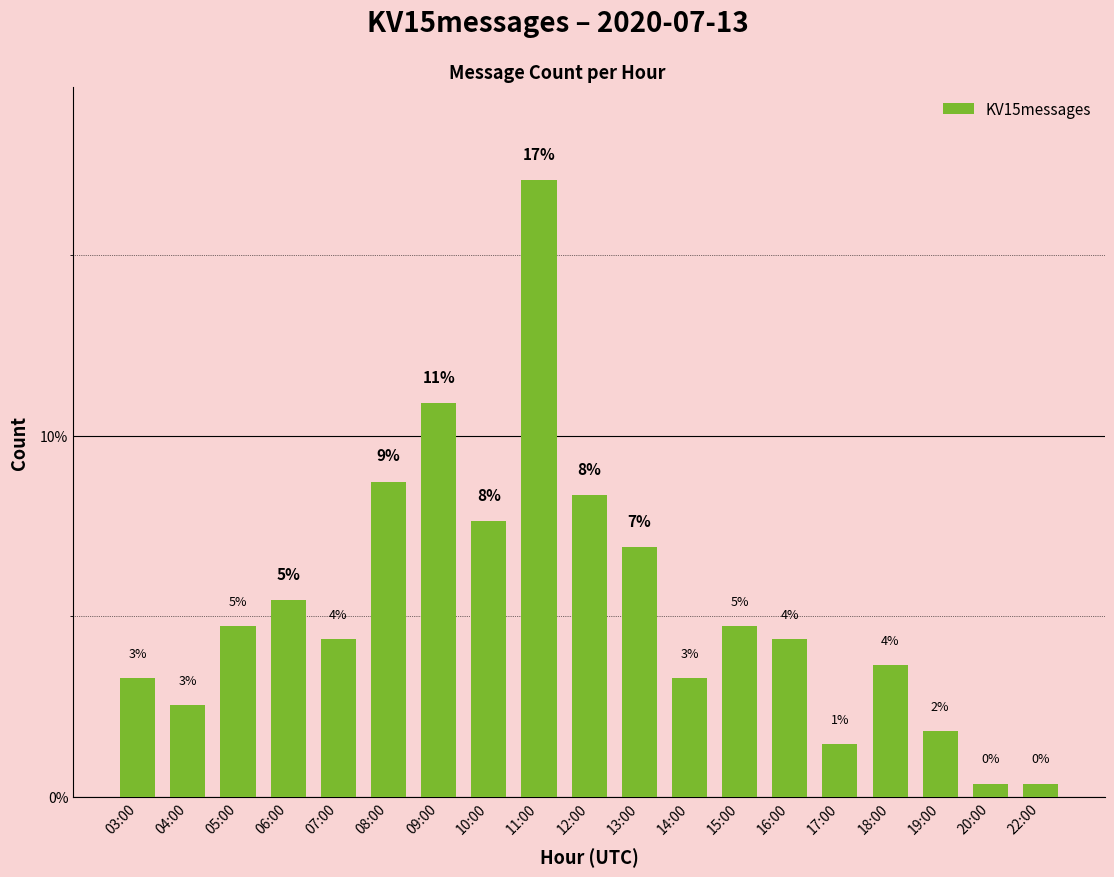

Reading left to right, what are all the values shown in this chart?

03:00=3.3	04:00=2.5	05:00=4.7	06:00=5.5	07:00=4.4	08:00=8.7	09:00=10.9	10:00=7.6	11:00=17.1	12:00=8.4	13:00=6.9	14:00=3.3	15:00=4.7	16:00=4.4	17:00=1.5	18:00=3.6	19:00=1.8	20:00=0.4	22:00=0.4